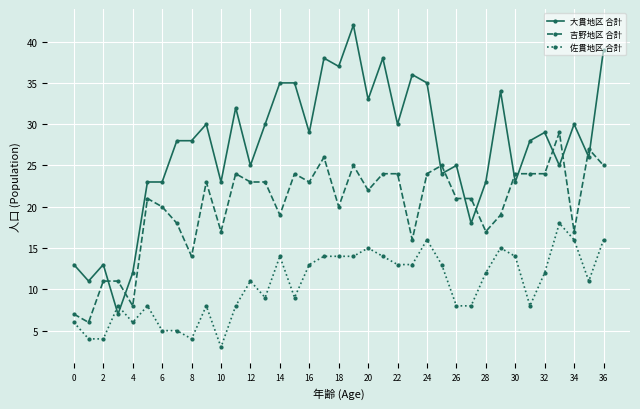

After their last crossing, which series has the higher values: 大貫地区 合計 or 佐貫地区 合計?

大貫地区 合計